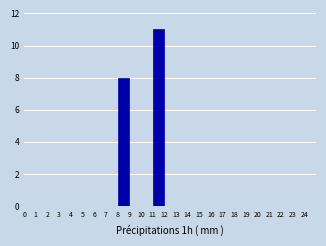

Over which range of the x-axis is the bar tallest?

11 to 12